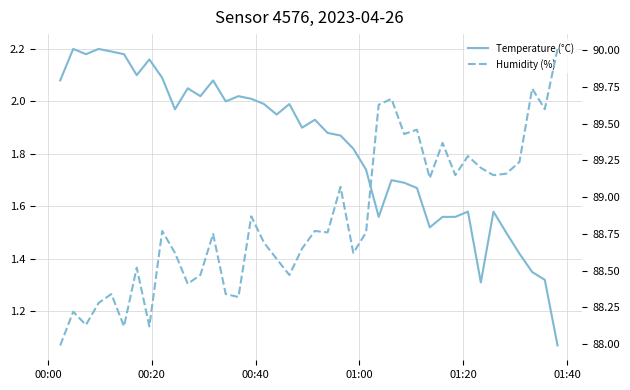

True or false: Temperature (°C) and Humidity (%) cross at least once.

False